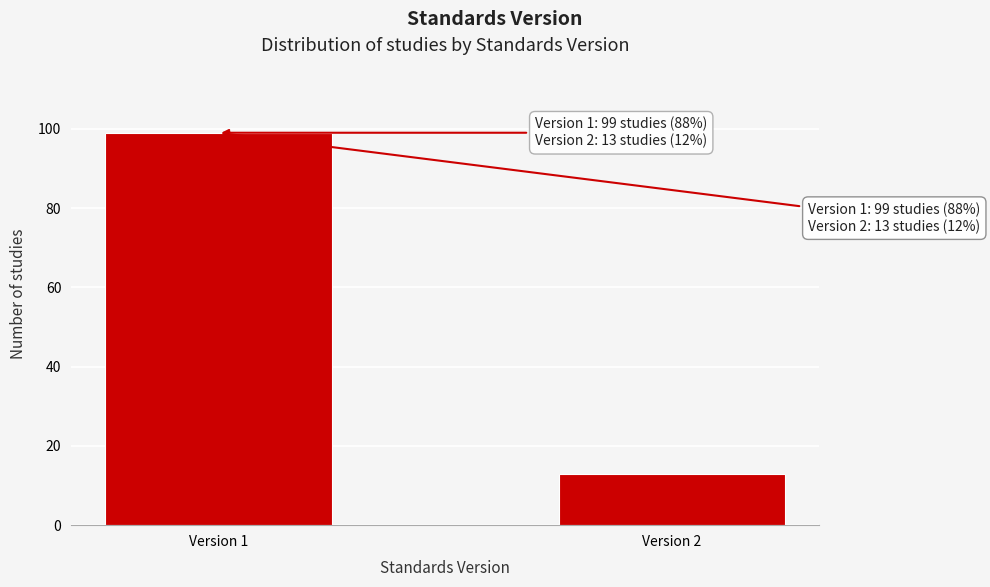

Reading left to right, what are all the values shown in this chart?

99	13